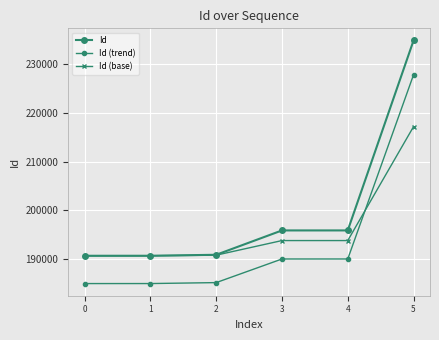

How many data points in Id (base) are less than 193759?

3